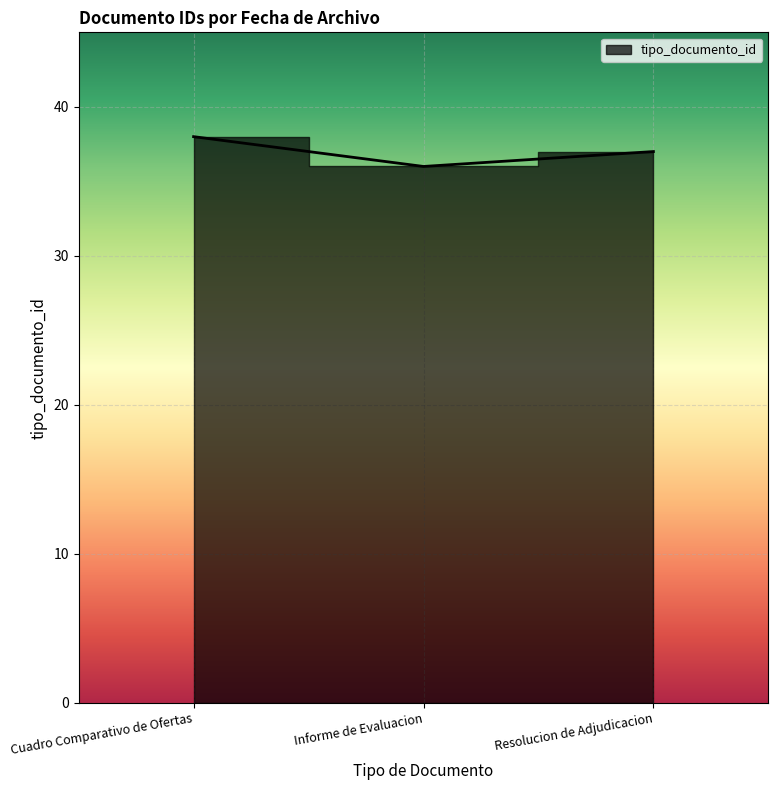

How many lines are shown in the chart?

1